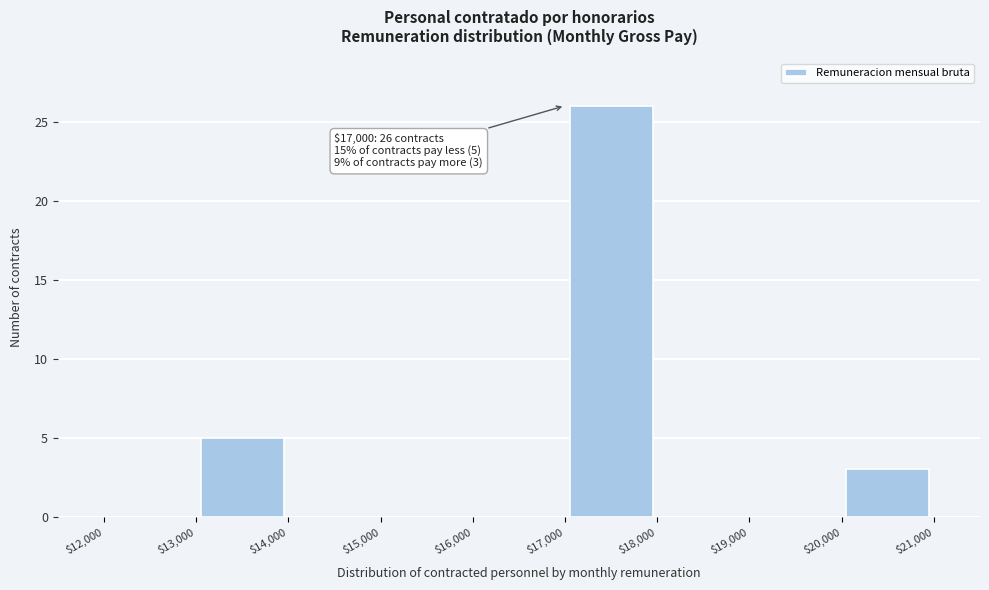

Which range on the x-axis has the tallest bar?

$17,000 to $18,000